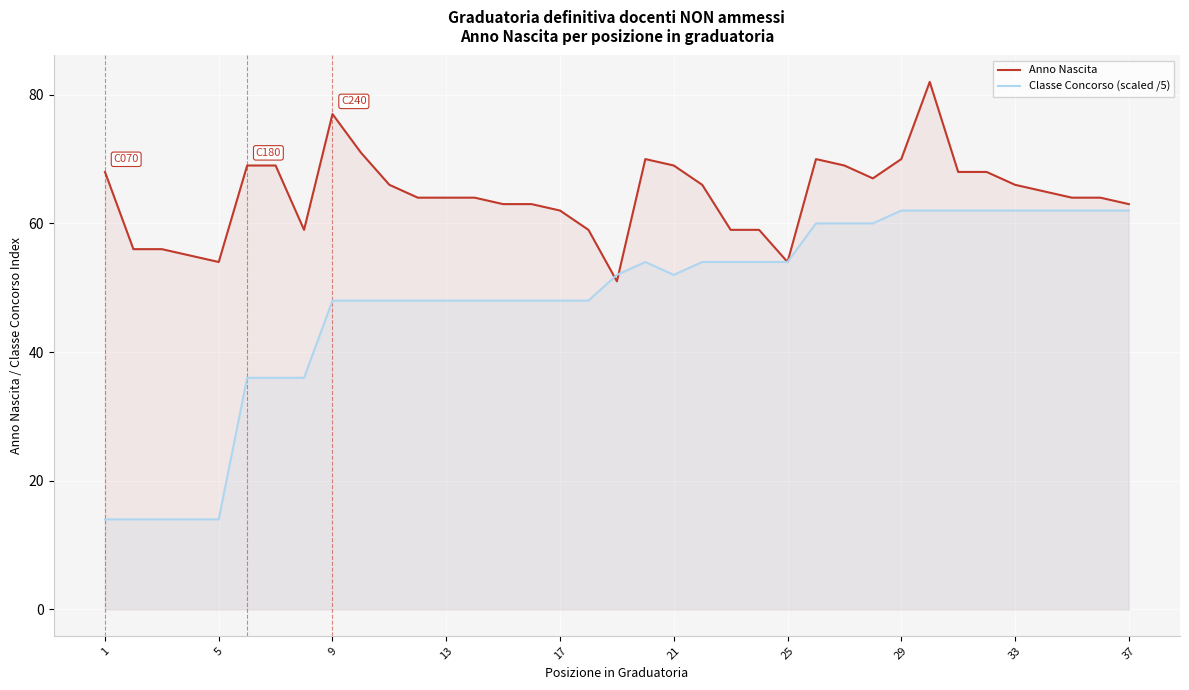

Read the Anno Nascita value at 31, to the nearest 10.

70